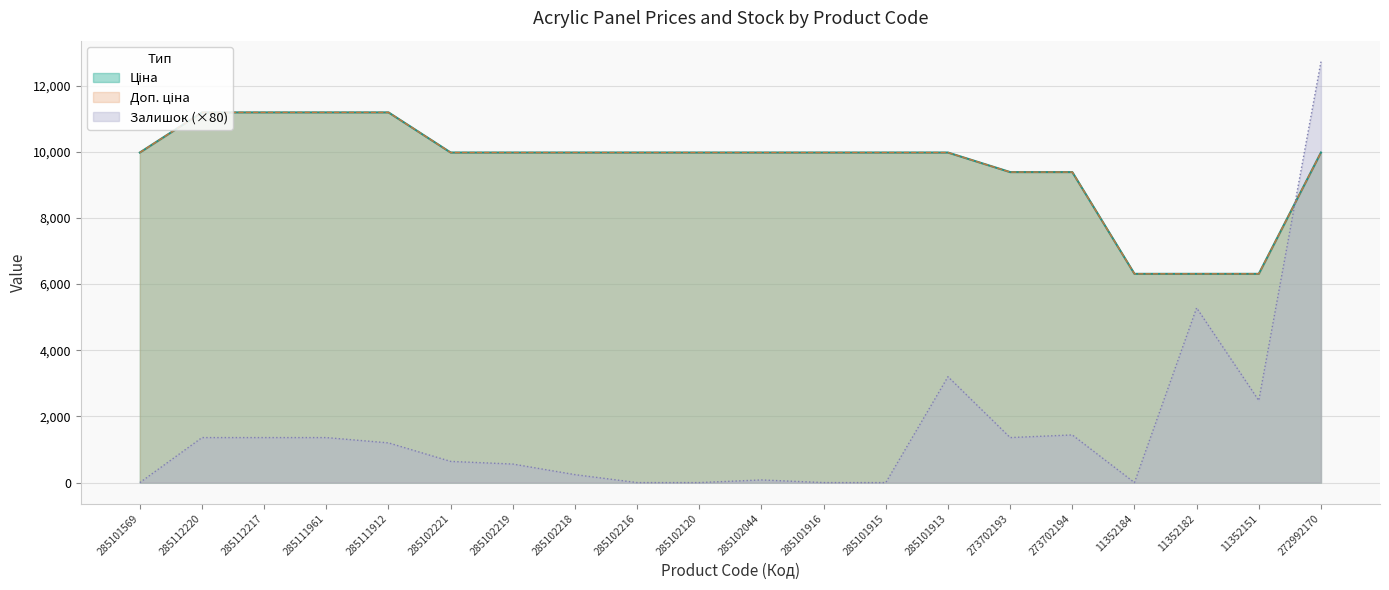

True or false: Доп. ціна and Залишок intersect in this chart.

True